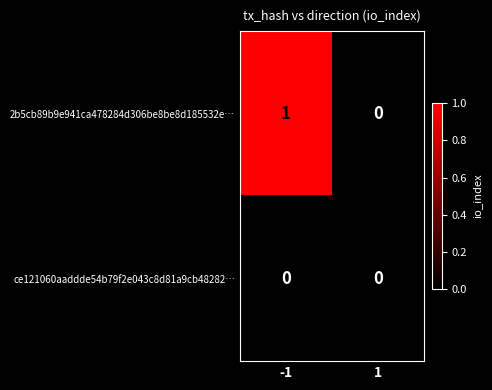

Which series has the largest total across all categories?

2b5cb89b9e941ca478284d306be8be8d185532e…